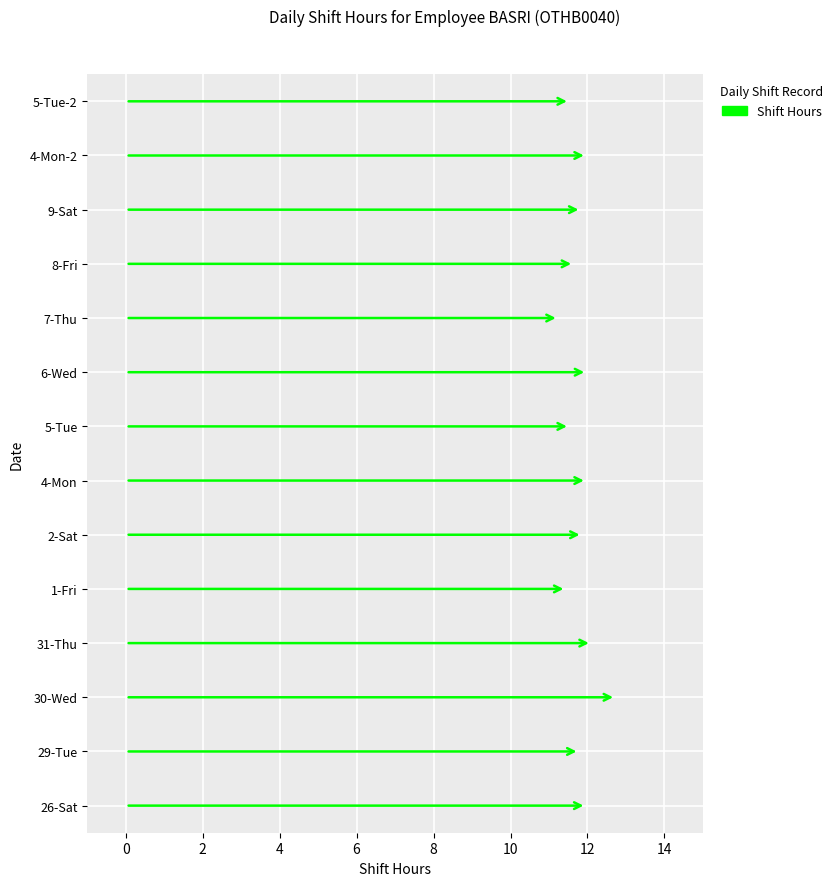

Rank the categories by Low value from highest to lowest.

26-Sat, 29-Tue, 30-Wed, 31-Thu, 1-Fri, 2-Sat, 4-Mon, 5-Tue, 6-Wed, 7-Thu, 8-Fri, 9-Sat, 4-Mon-2, 5-Tue-2